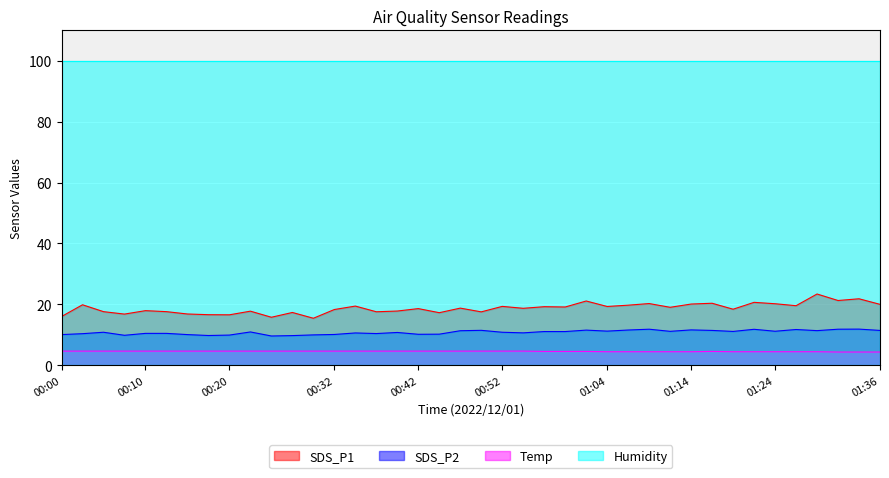

The SDS_P2 series shows 11.3 at 01:29. True or false?

True